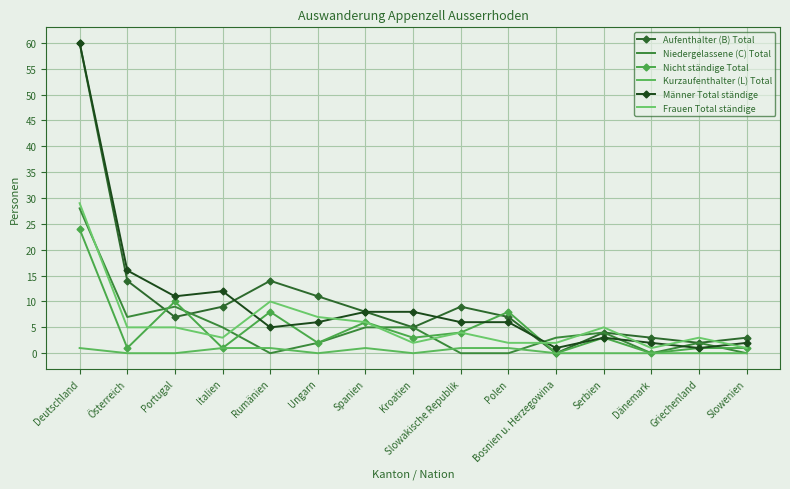

What is the difference between the maximum and minimum values in the Aufenthalter (B) Total series?

60